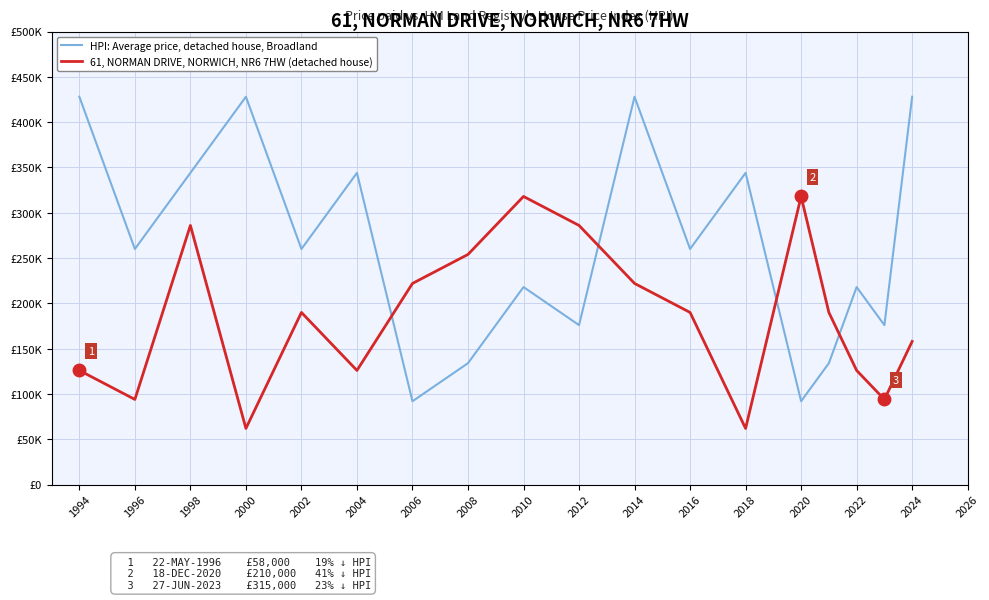

Is this an area chart (filled region under the line)?

No